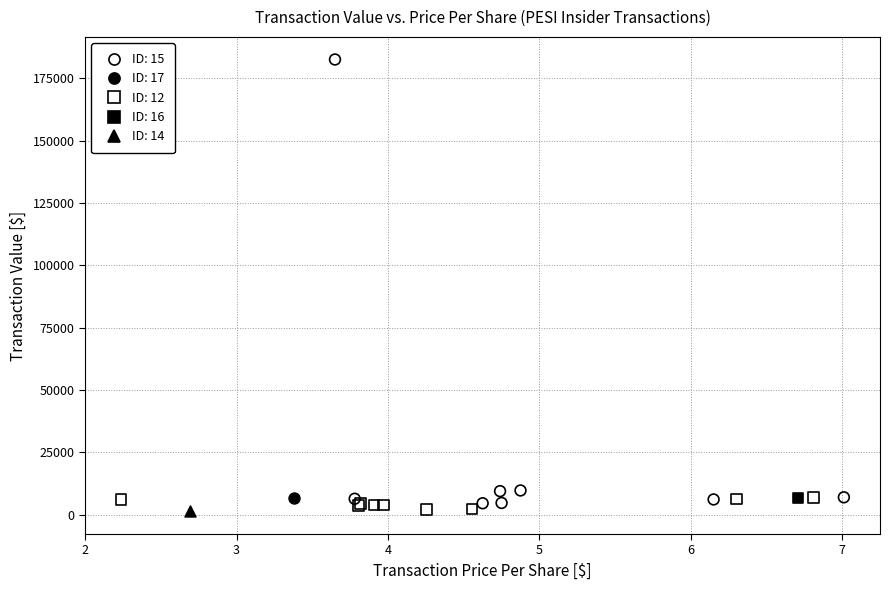

What are all the series names shown in the legend?

ID: 15, ID: 17, ID: 12, ID: 16, ID: 14